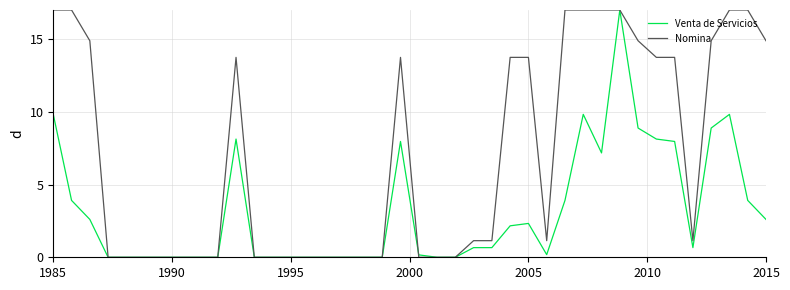

What is the maximum value shown in the chart?

17.0